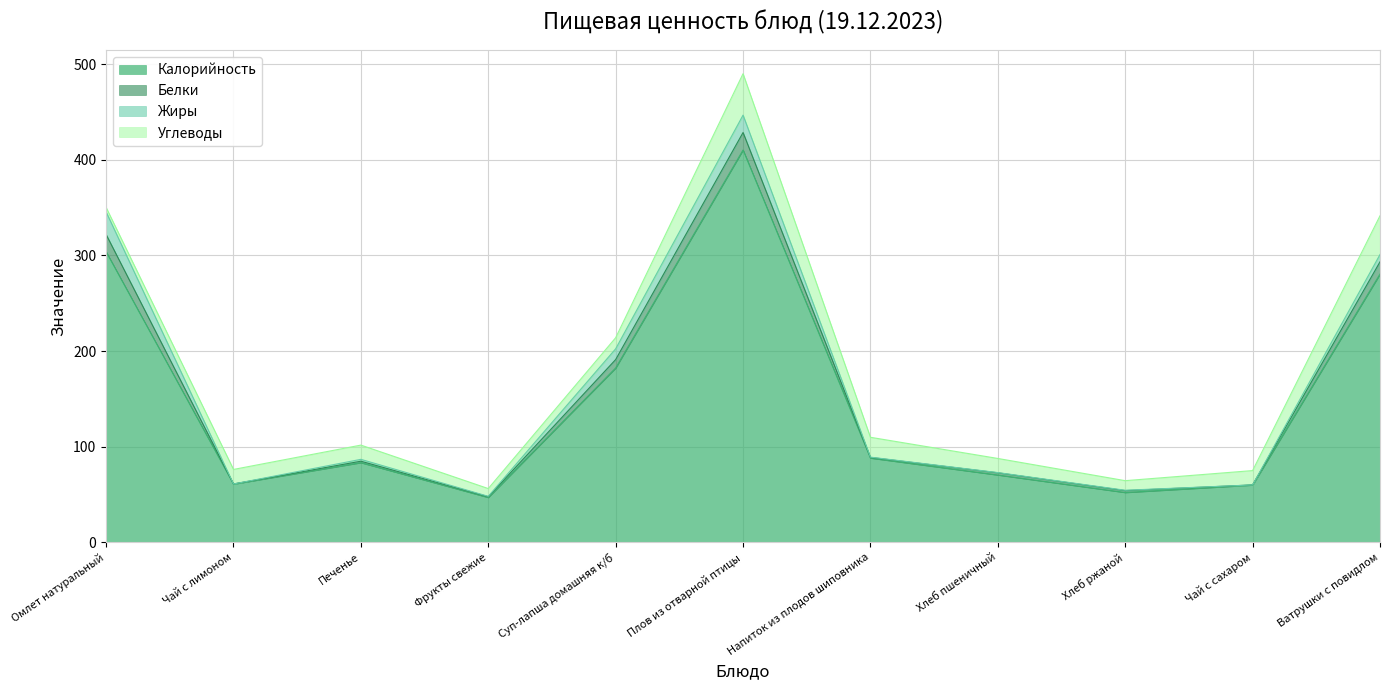

At which category does Калорийность reach its first local peak?

Печенье